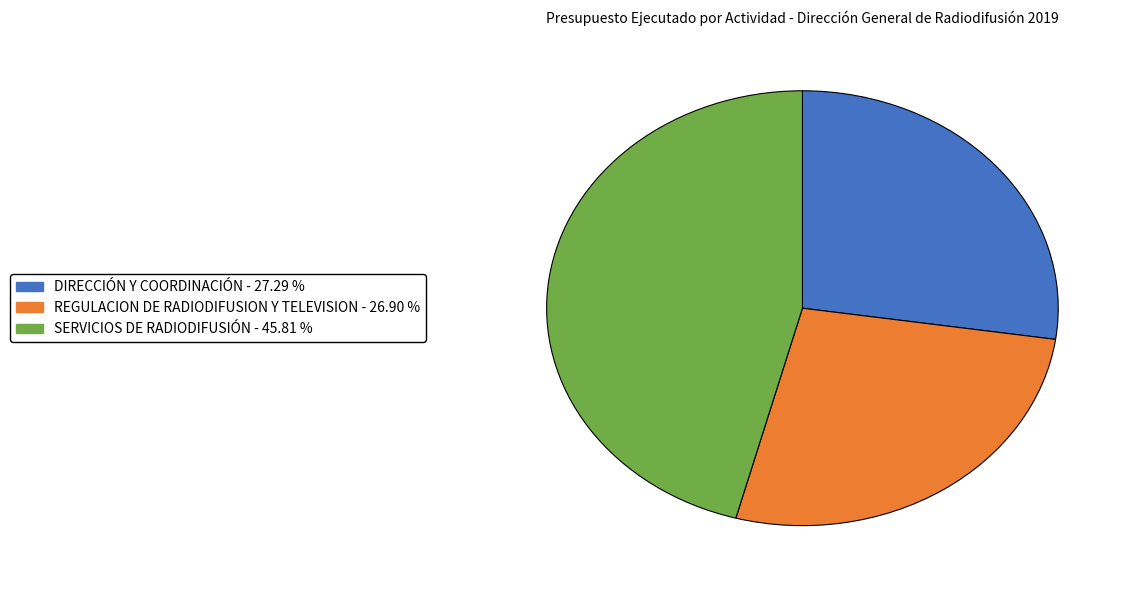

Count the number of slices in the pie.

3